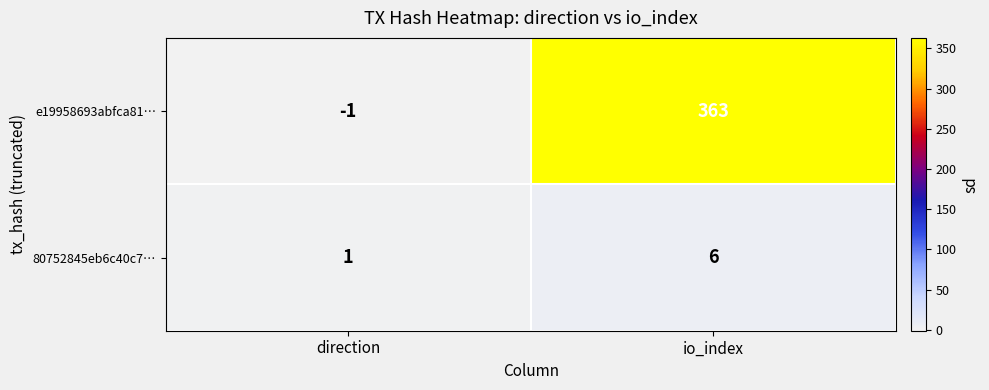

At which label does 80752845eb6c40c7… reach its peak?

io_index